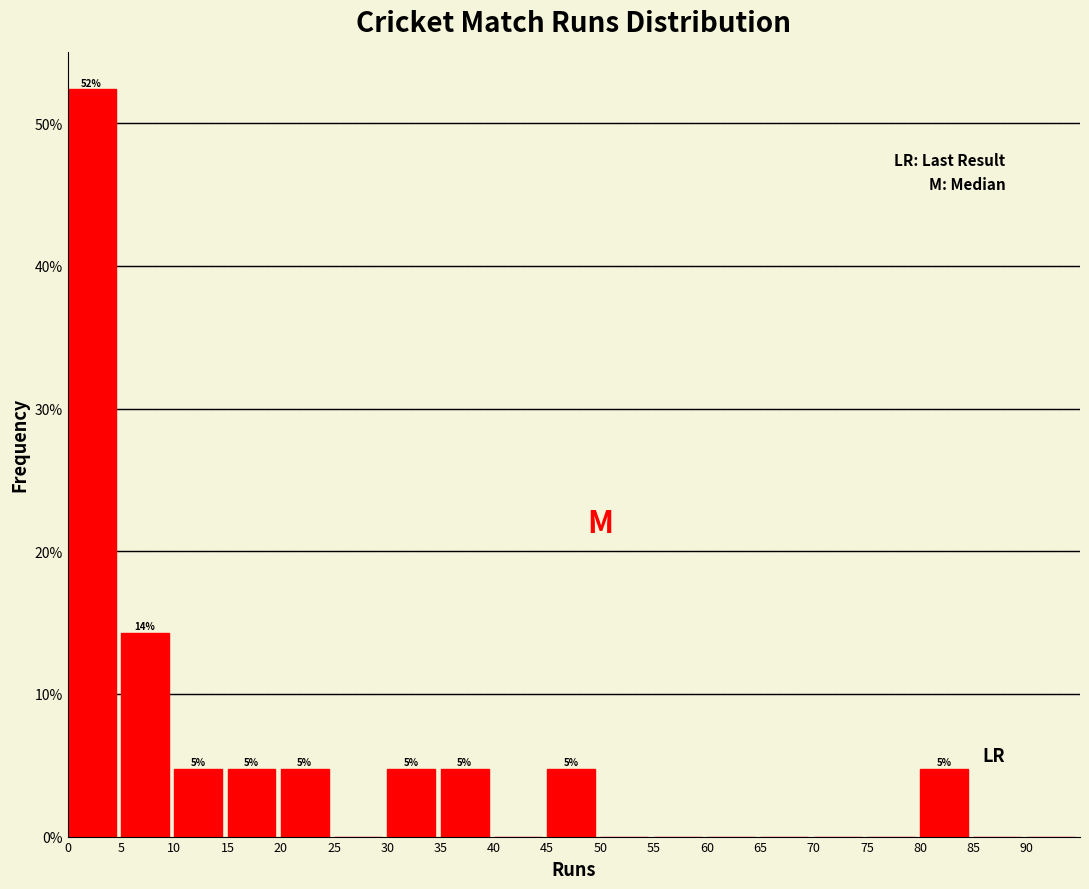

Over which range of the x-axis is the bar tallest?

0 to 5